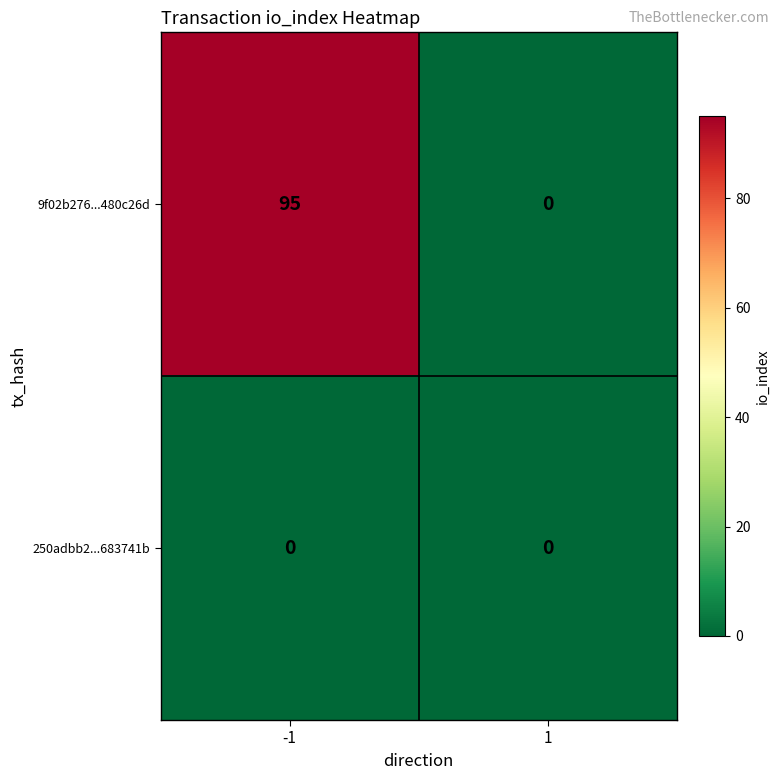

Which series has the widest spread of values?

9f02b276...480c26d